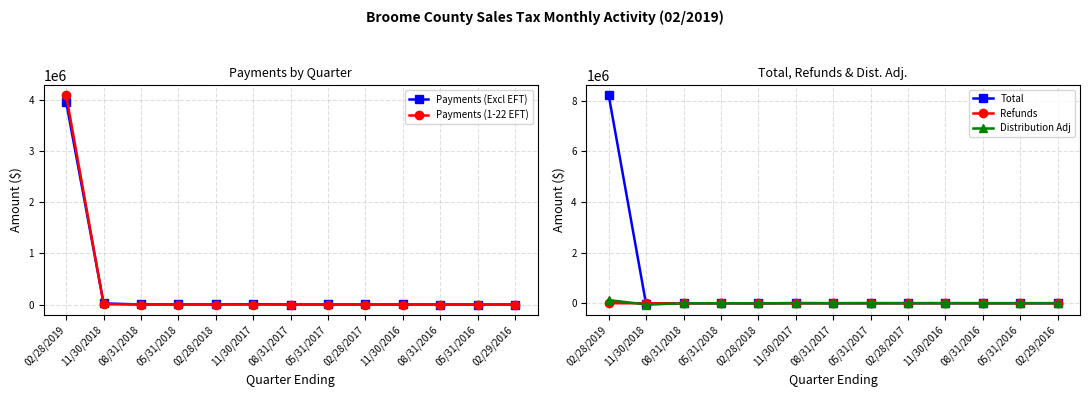

Where is the first local minimum for Total?

11/30/2018